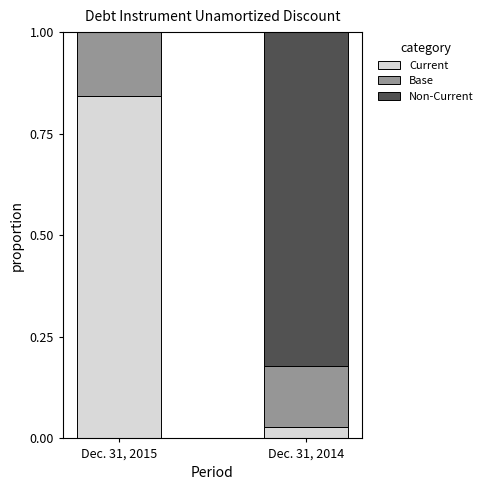

Are the bars grouped side by side (vs. stacked)?

No